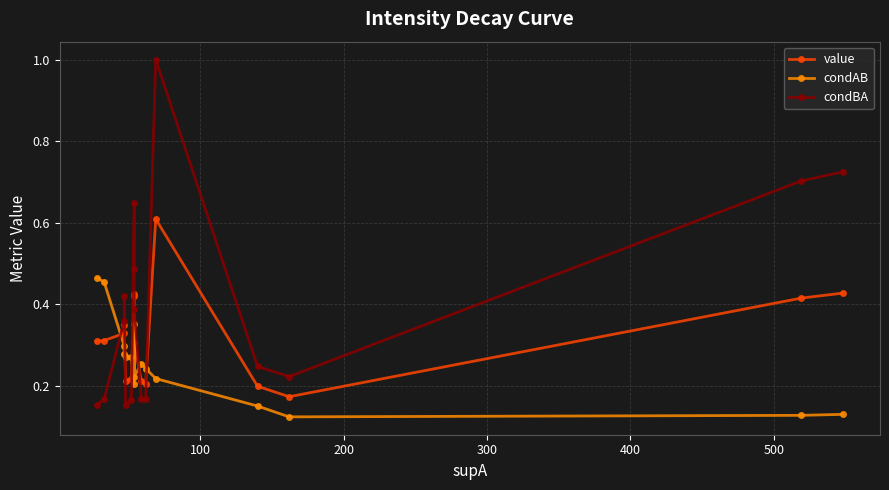

How many series are shown in this chart?

3